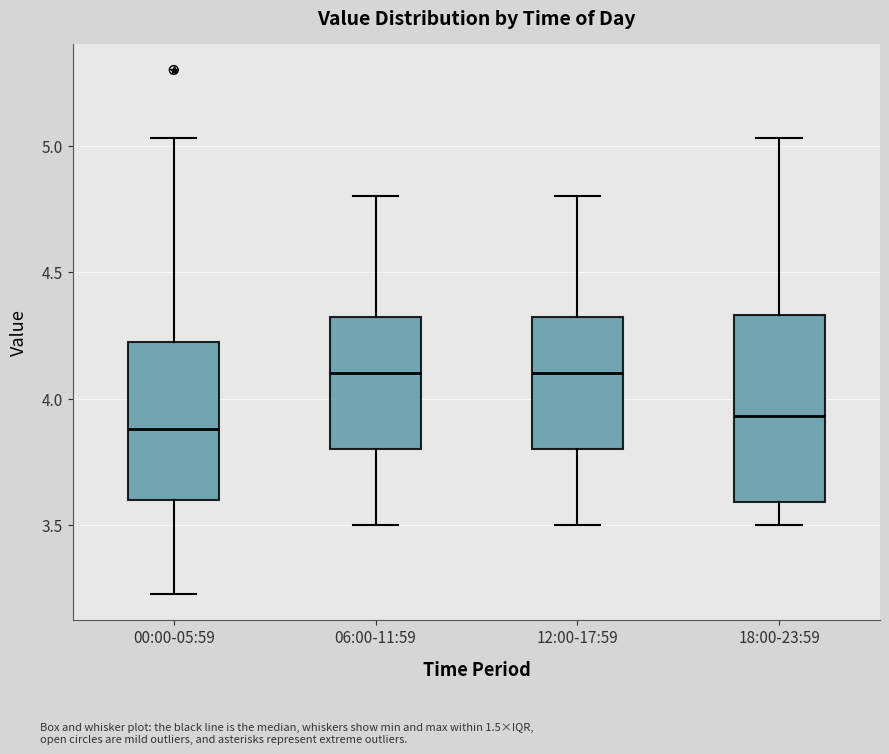

Where does the upper whisker of the box for 00:00-05:59 end on the y-axis? The values are not printed on the chart, so give them approximately, as read against the axis.

5.05